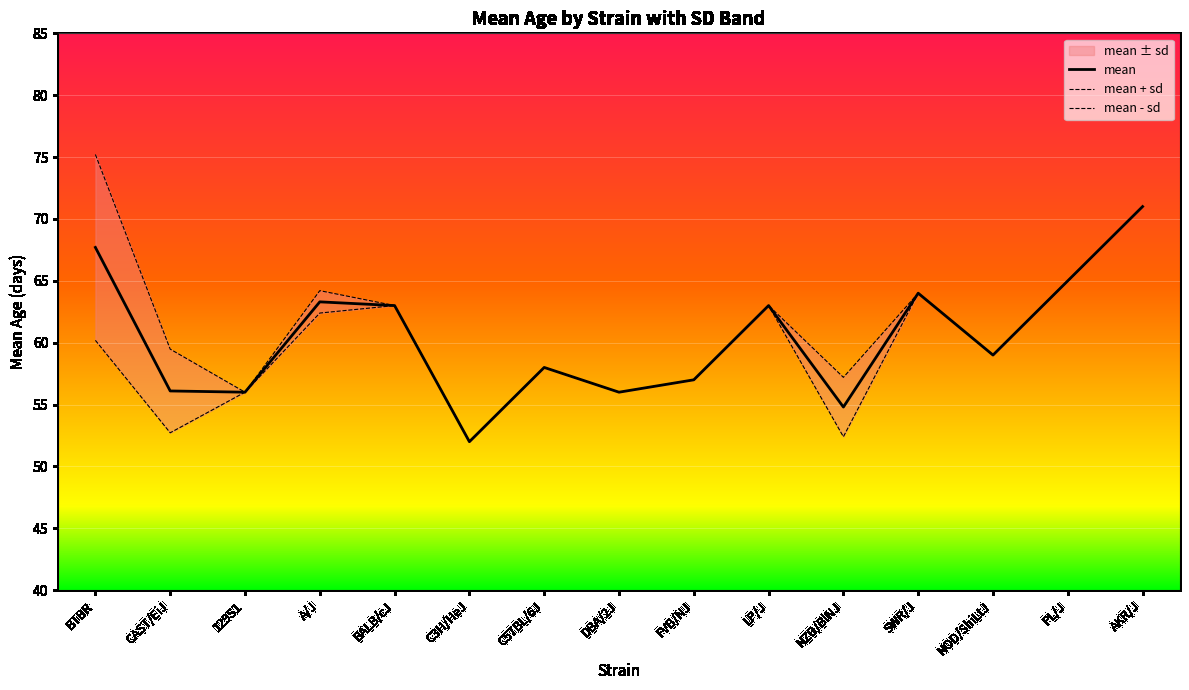

List the series in order of their overall mean, lowest first.

mean - sd, mean, mean + sd